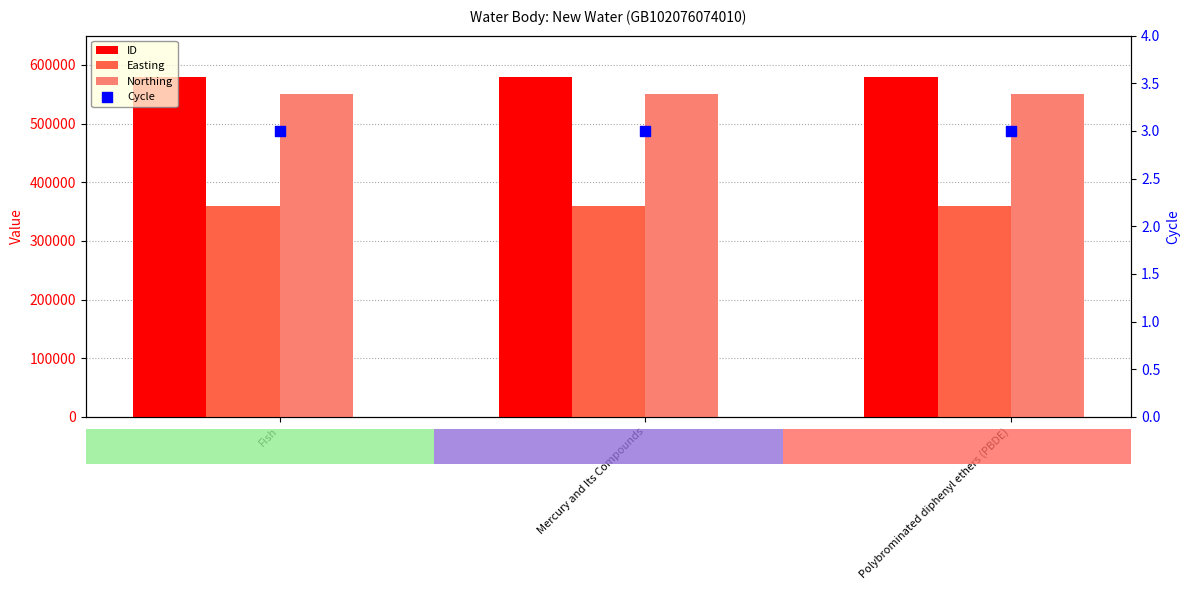

Which series contains the highest Y value?

ID